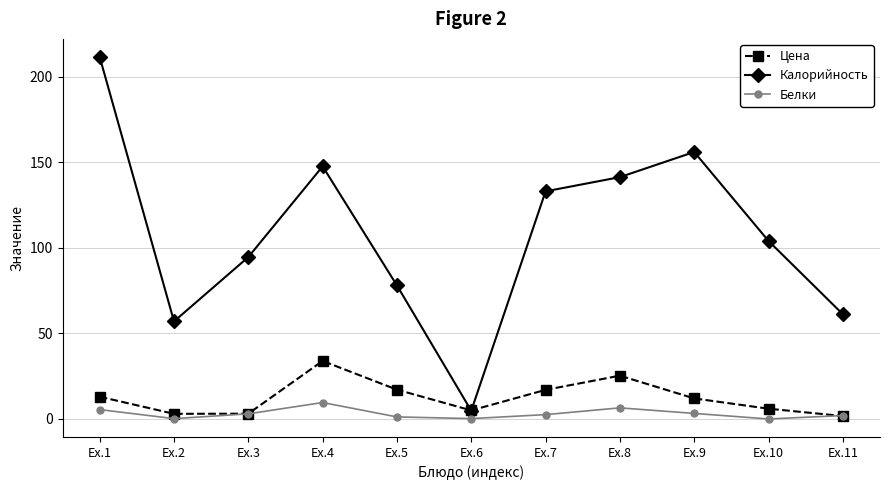

What is the difference between the second highest and second lowest values in the Белки series?

6.3